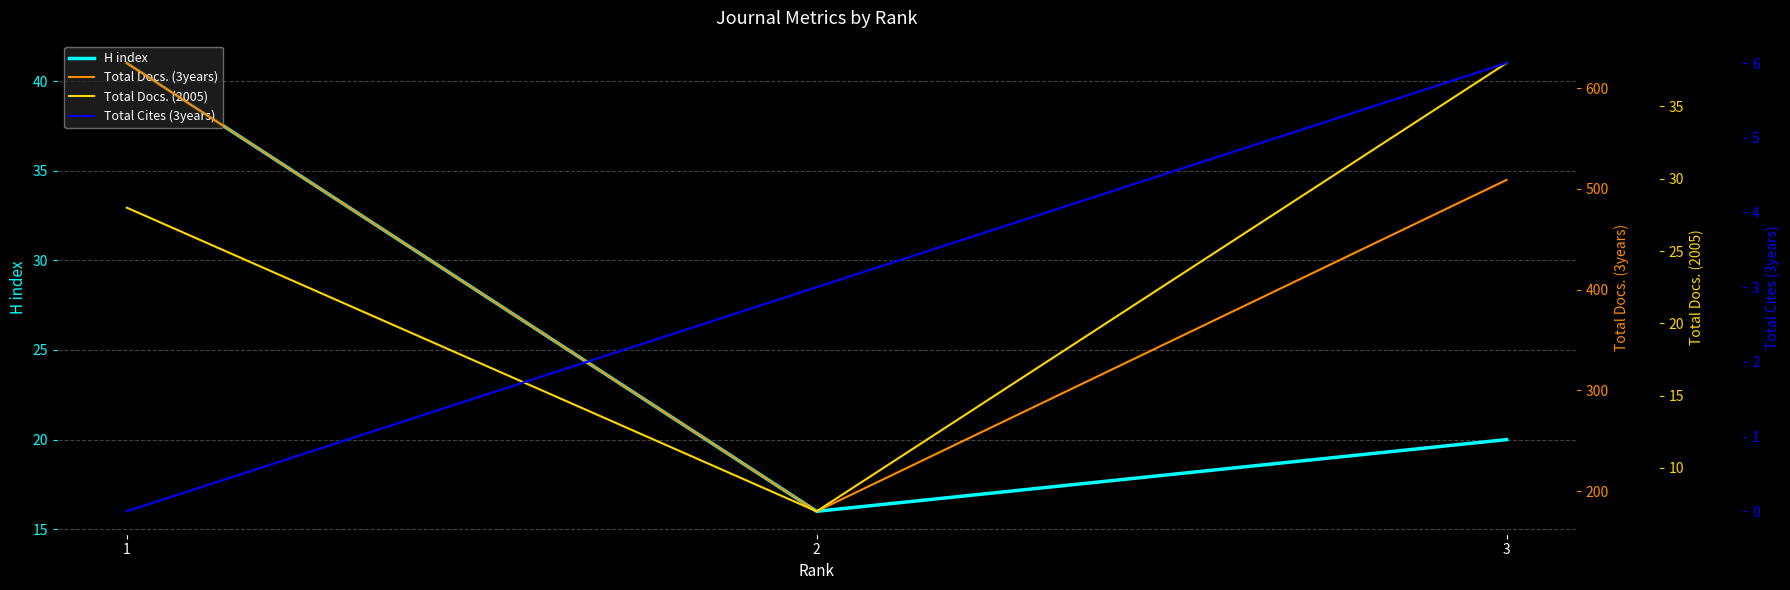

At 2, list the series in order from smallest to largest.

Total Cites (3years), Total Docs. (2005), H index, Total Docs. (3years)